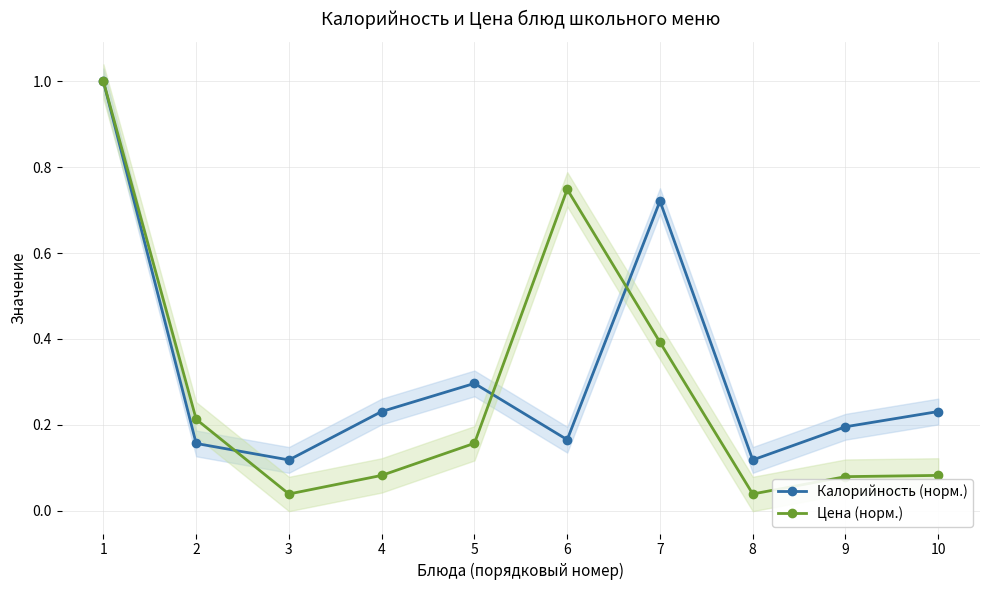

What is the lowest value of the Калорийность (норм.) series?

0.1